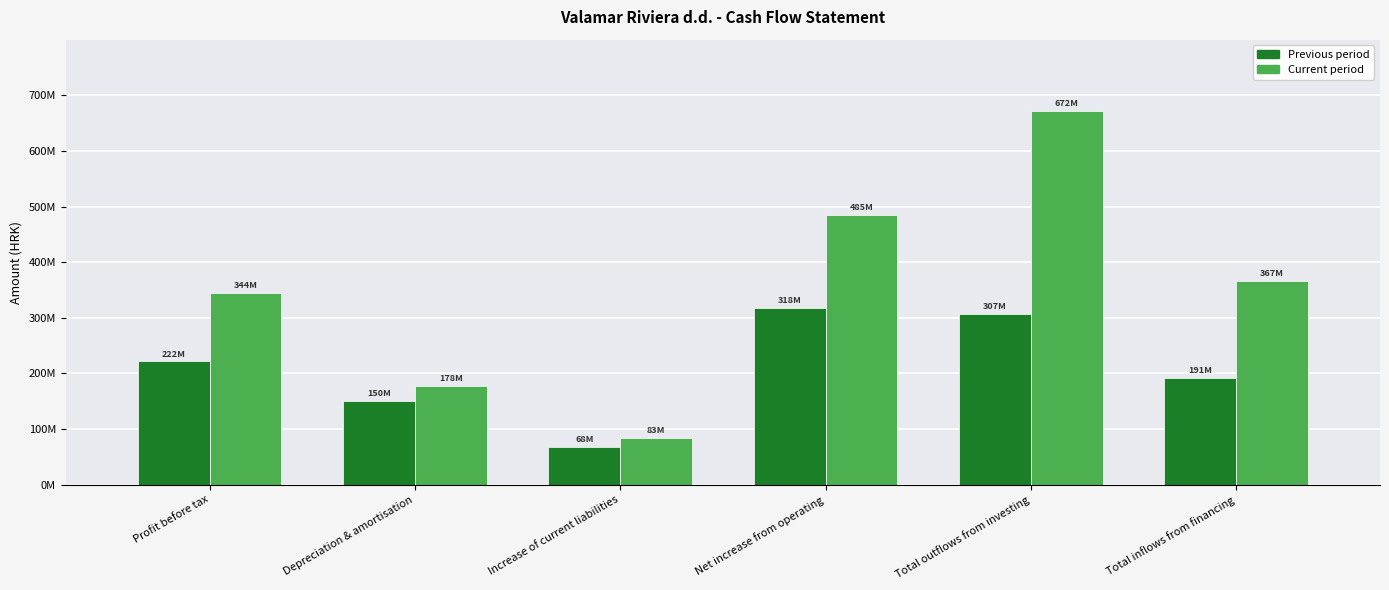

Which series has the widest spread of values?

Current period